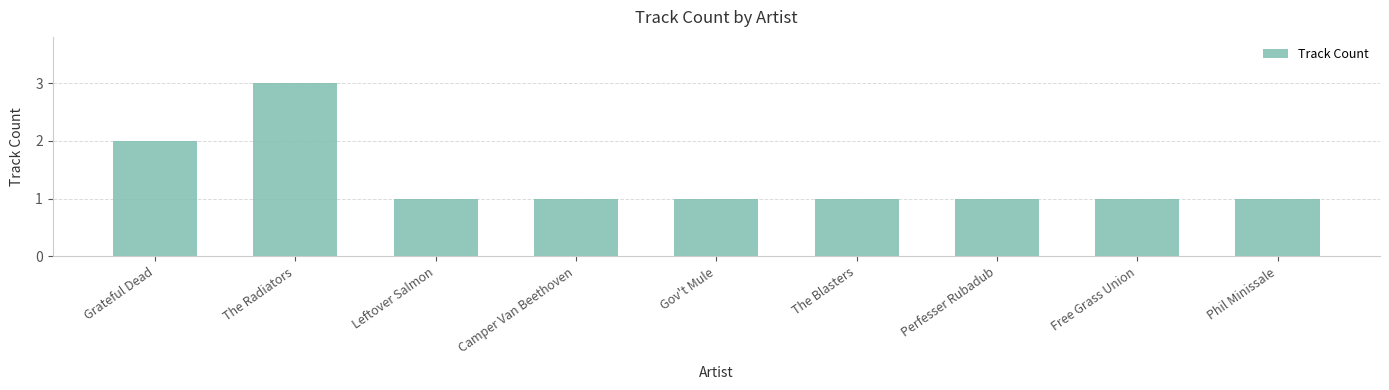

What is the change in value from The Radiators to Free Grass Union?

-2